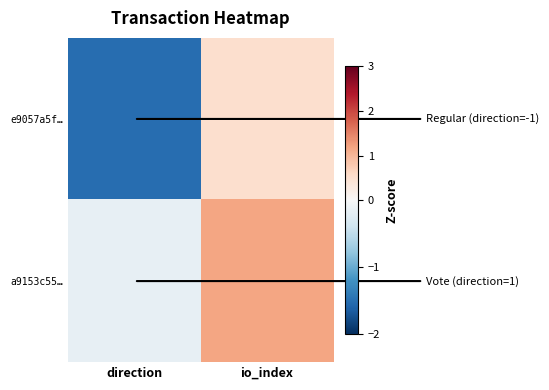

At direction, list the series in order from largest to smallest.

a9153c55…, e9057a5f…